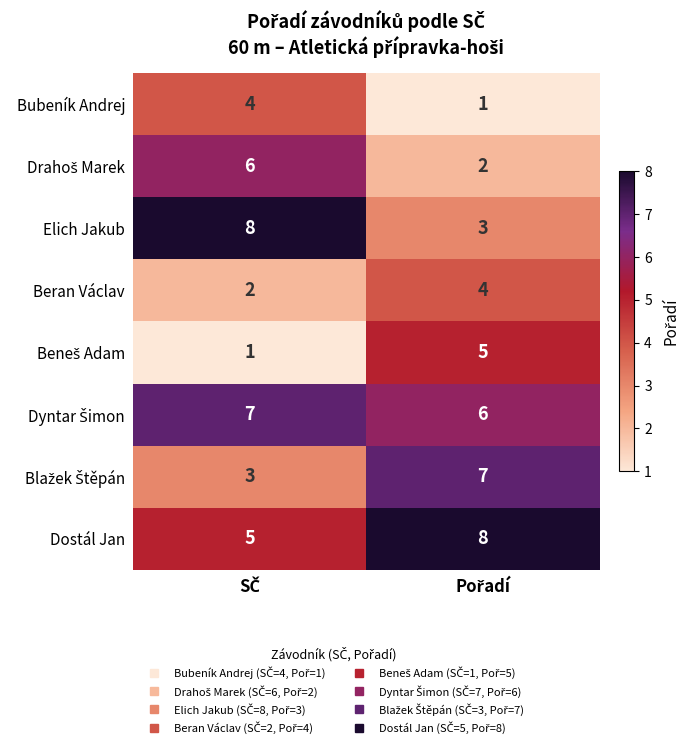

Which series has the widest spread of values?

Elich Jakub